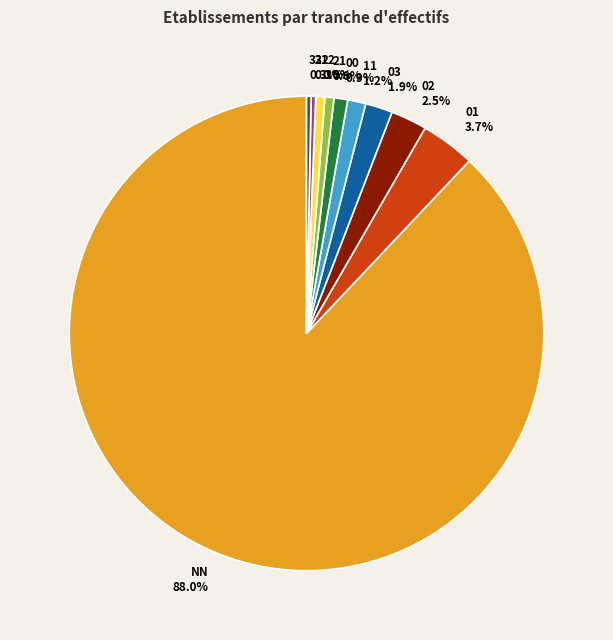

How many segments does this pie chart have?

10